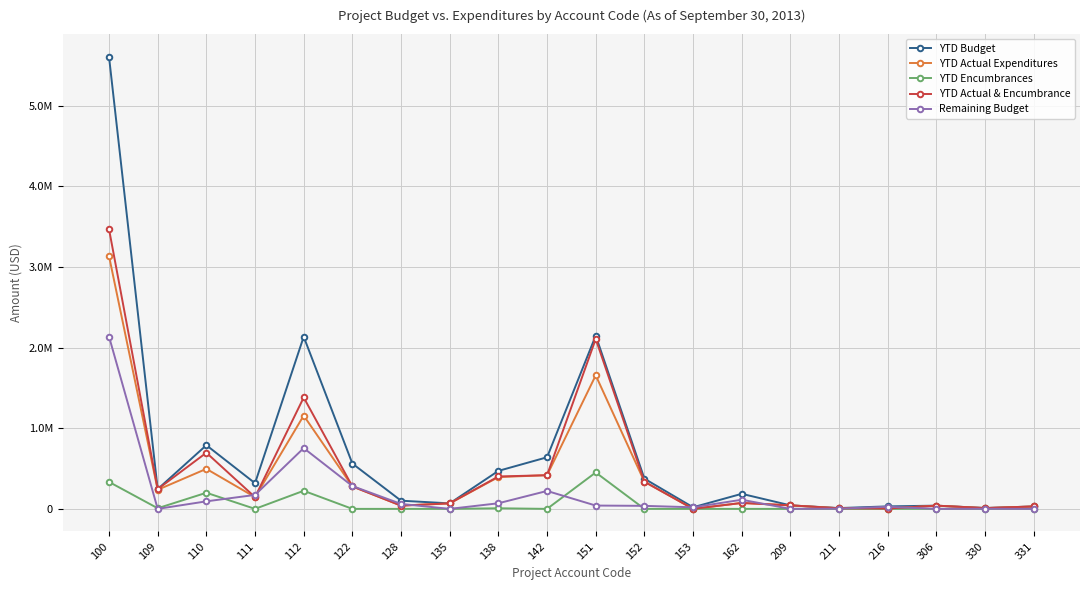

Where is the first local maximum for YTD Actual Expenditures?

110